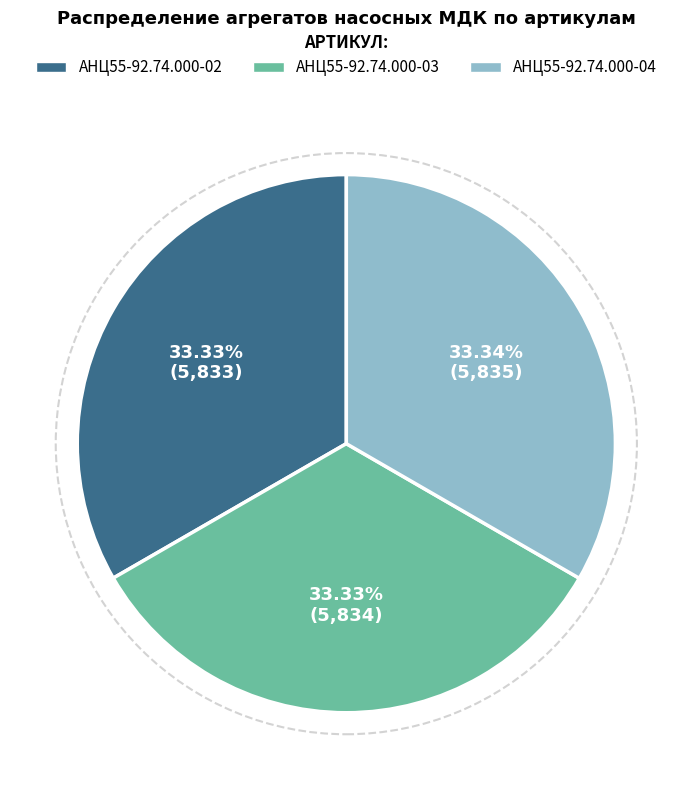

The АНЦ55-92.74.000-04 slice represents 33% of the pie. True or false?

True